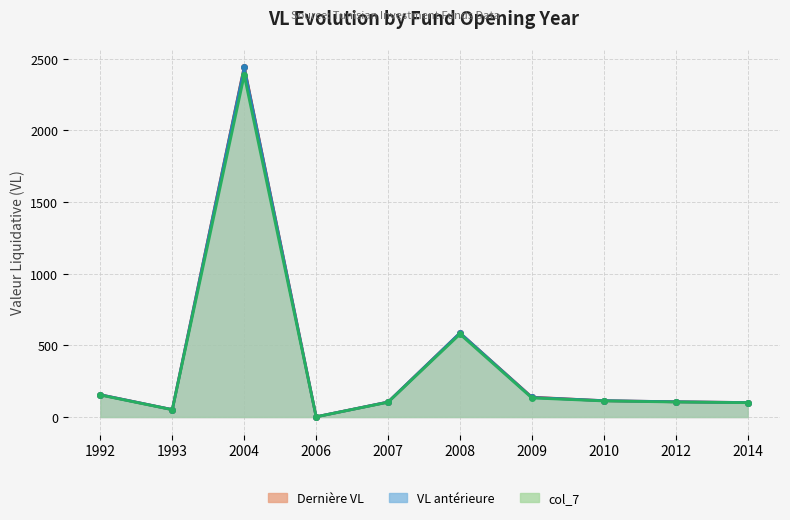

What is the spread (max minus min) of values at 2009?

5.2